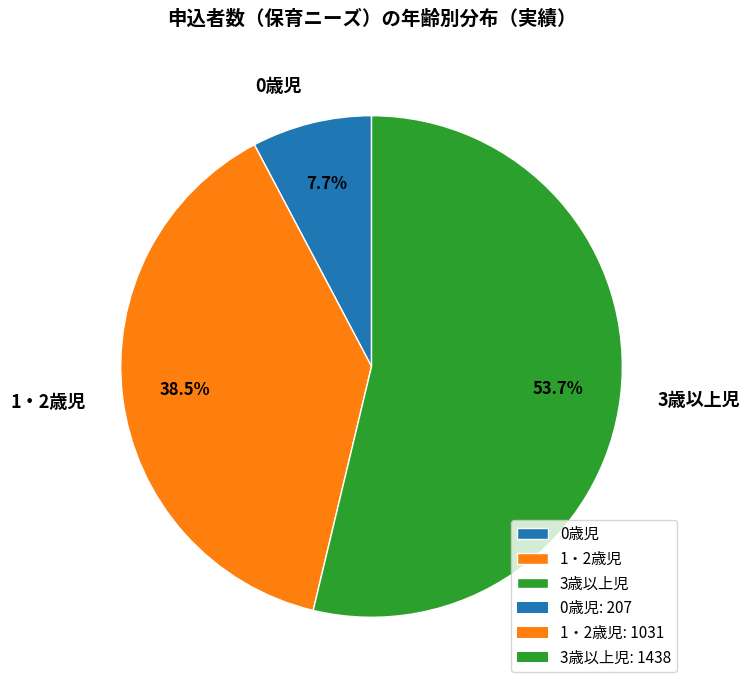

Which slice is the smallest?

0歳児